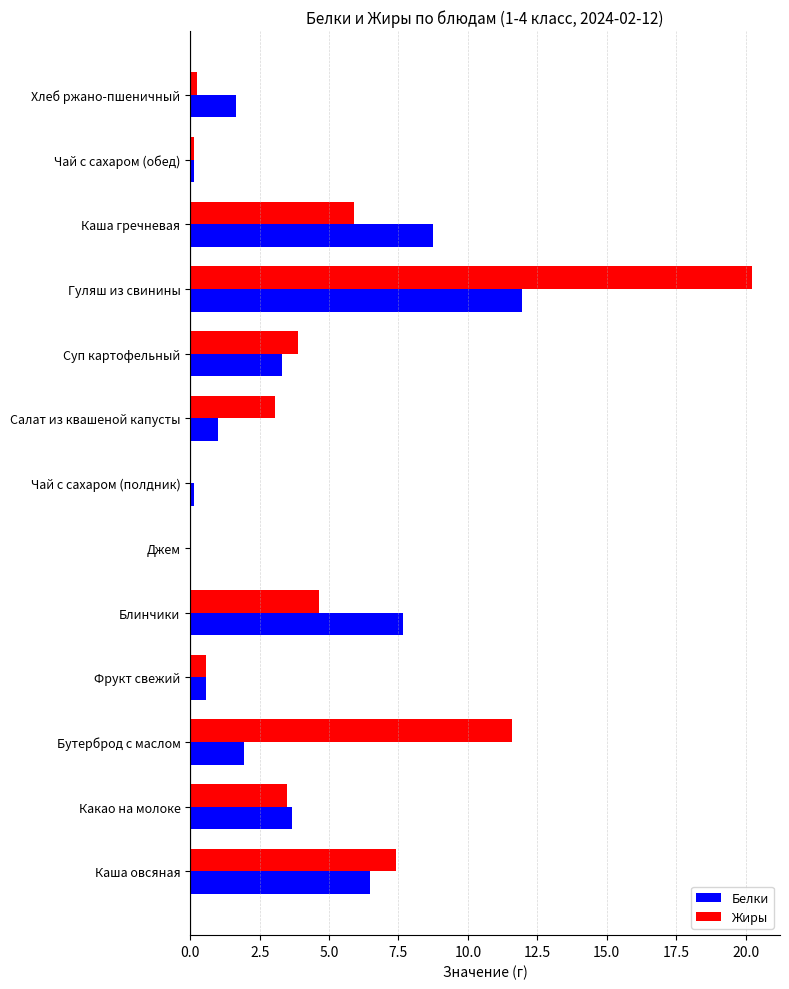

What is the sum of the Жиры values at Салат из квашеной капусты and Гуляш из свинины?

23.3